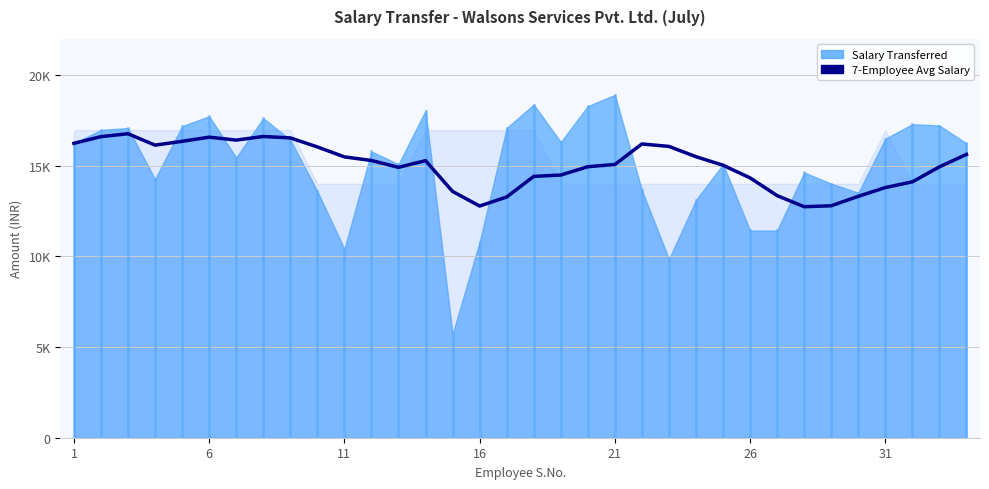

Count the number of categories in the chart.

34